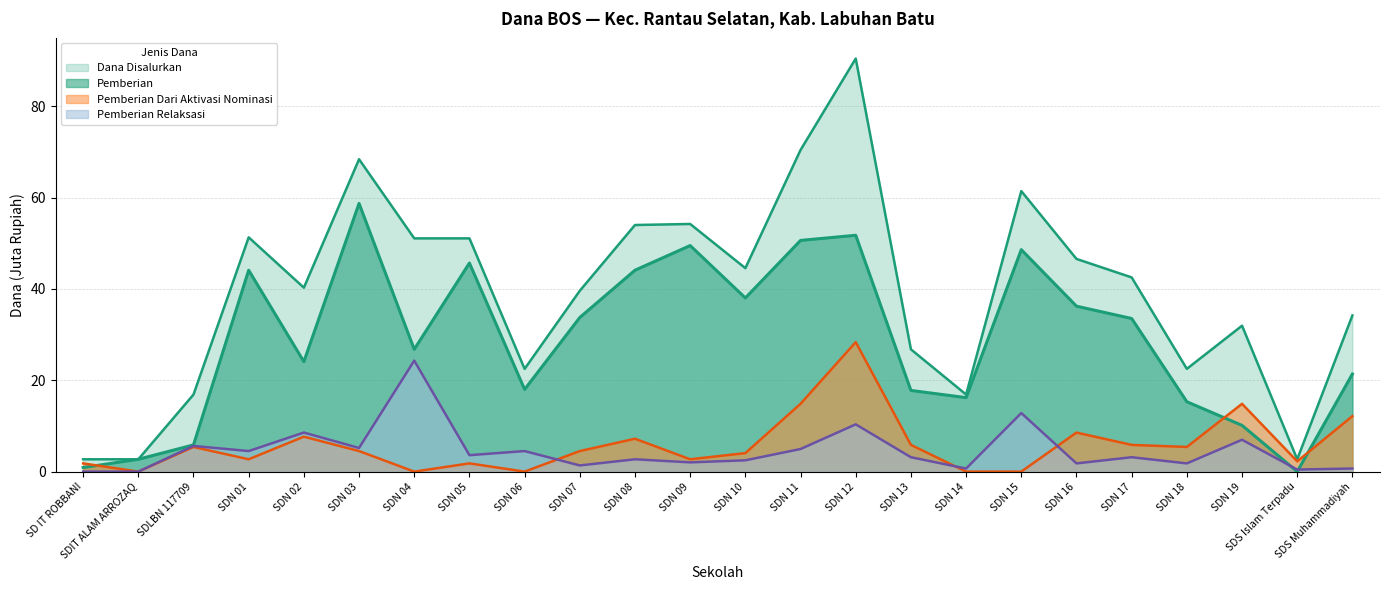

At which category does Pemberian Relaksasi reach its first local valley?

SDN 01